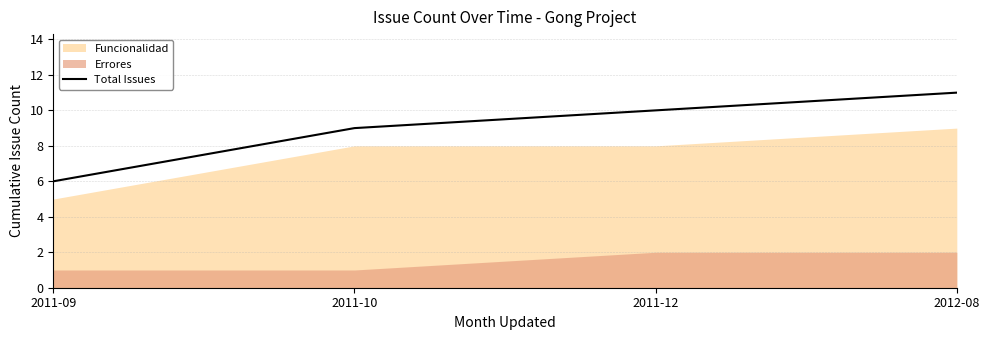

Reading left to right, extract all data points from this chart.

6	9	10	11